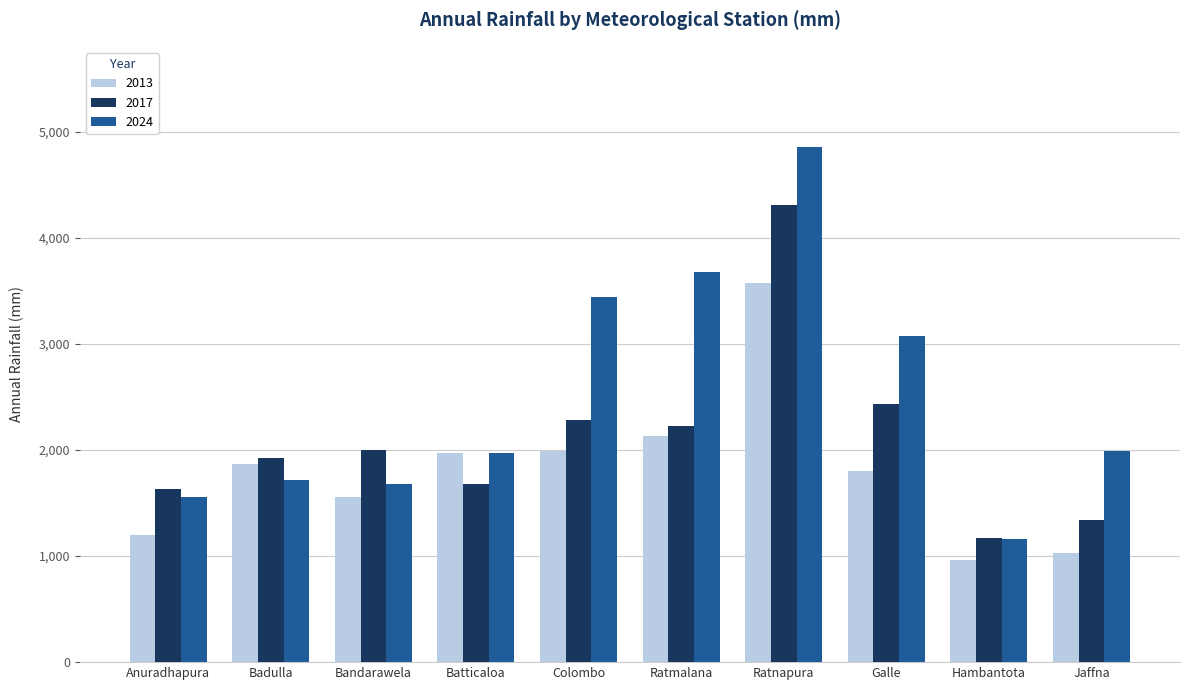

What position from the right is Ratmalana?

5